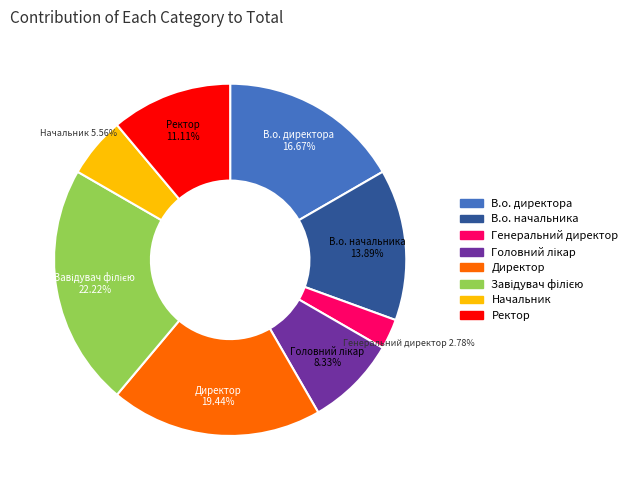

To the nearest percent, what percentage of the pie is Директор?

19%